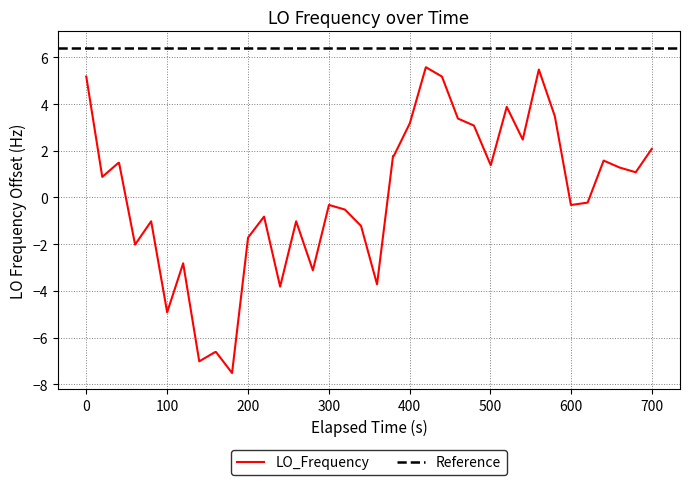

What is the highest value of the LO_Frequency series?

5.6